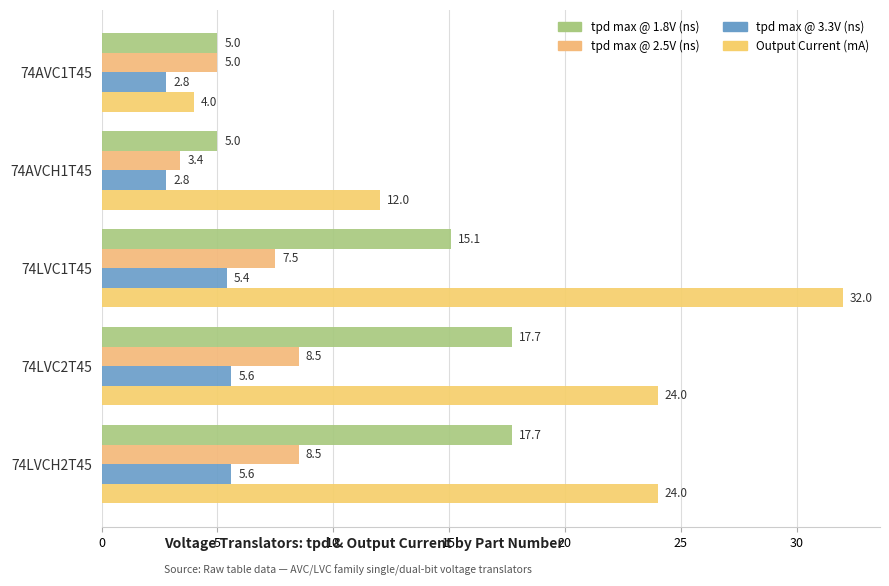

What is the greatest value displayed?

32.0